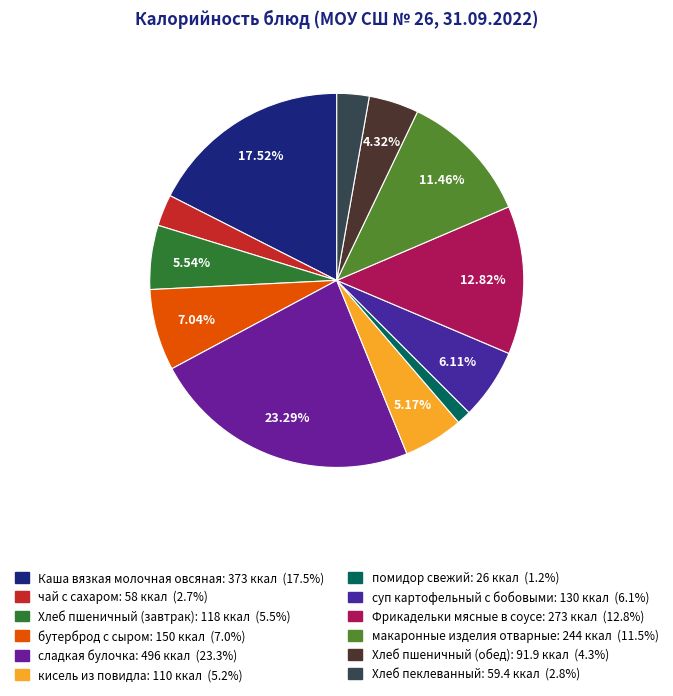

Is Хлеб пшеничный (завтрак) the majority of the pie?

No